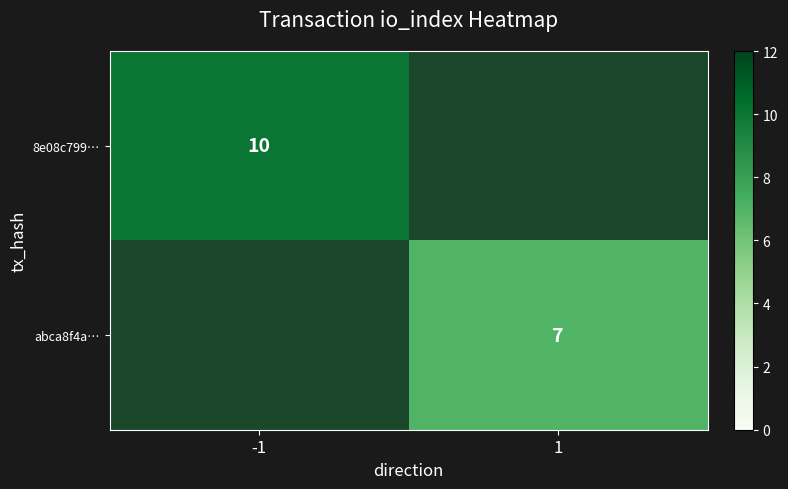

What is the maximum value shown in the chart?

10.0